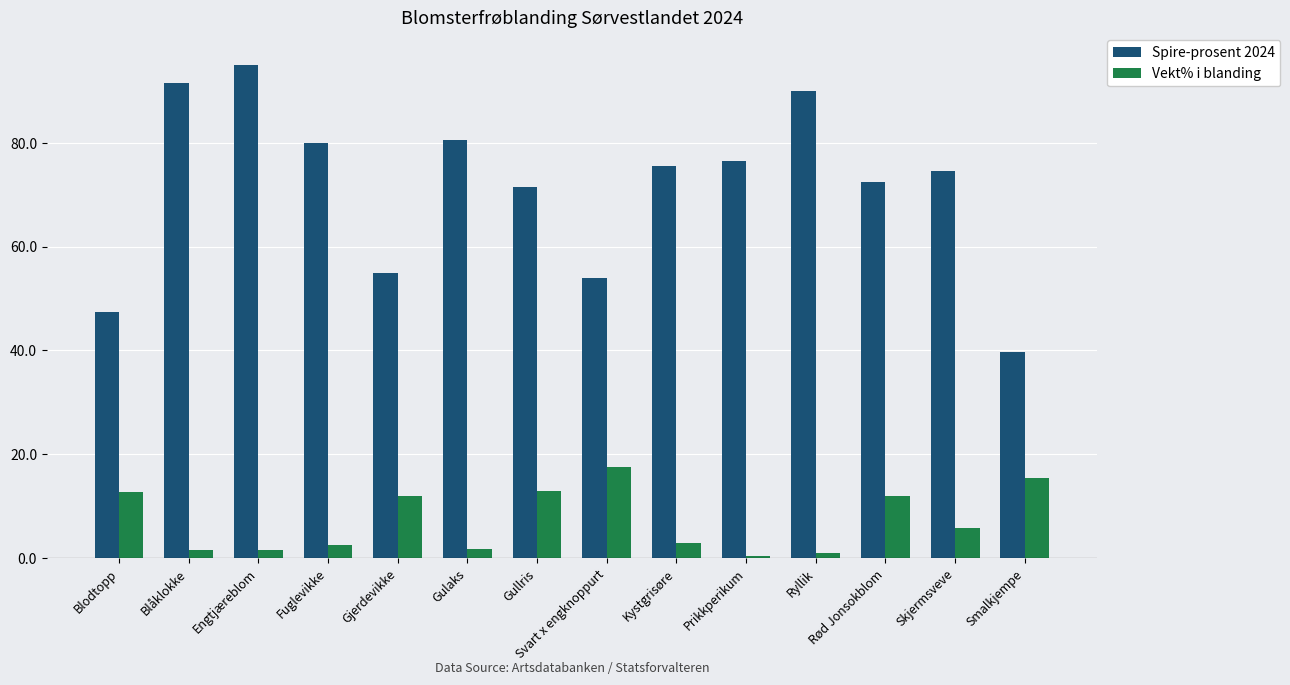

Where is Spire-prosent 2024 nearest to the value 67?

Gullris